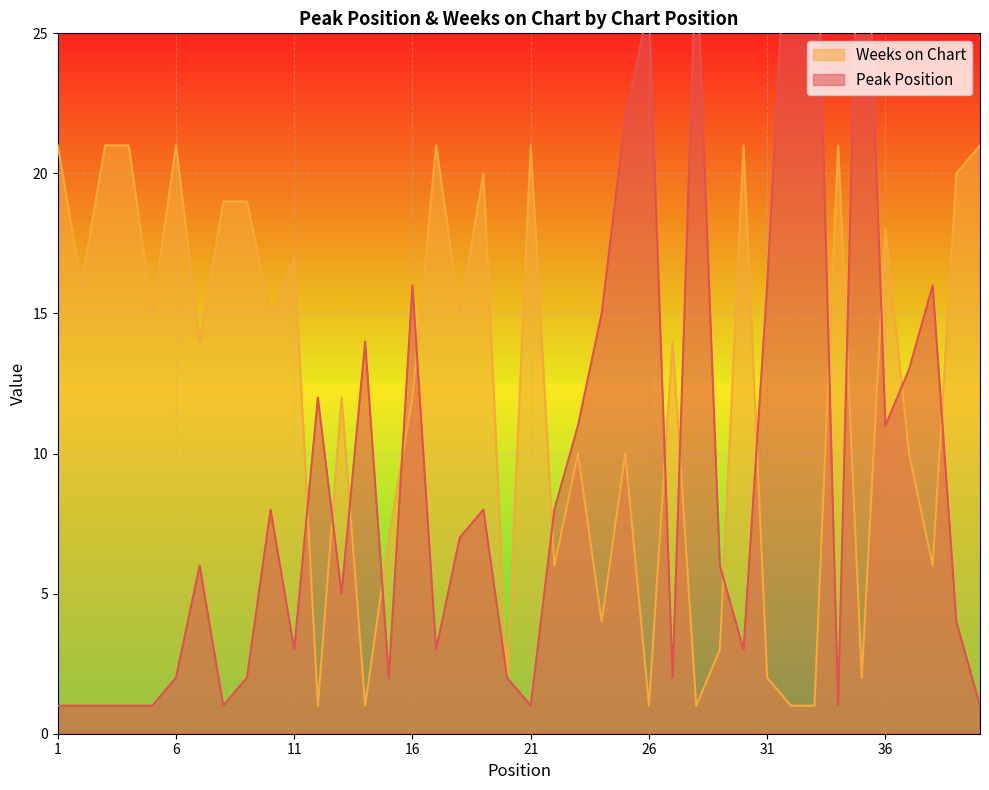

How many data points does each series have?

40